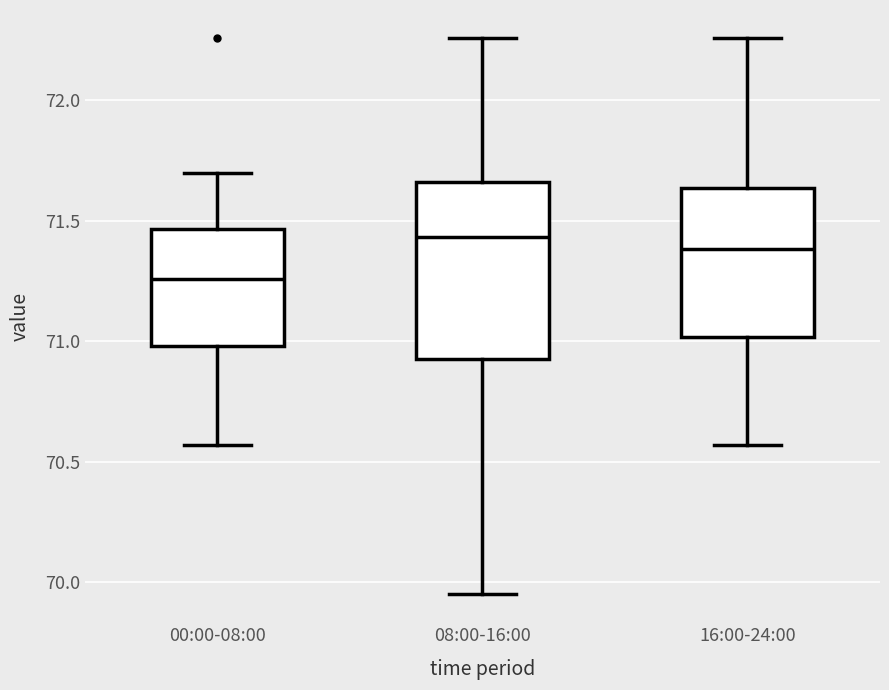

Reading left to right, transcribe this box plot: for each box, give where its median line is, the range the box spans, and where its two whiskers end, as read against the y-axis. The values are not printed on the chart, so give them approximately, as read against the axis.

00:00-08:00: median 71.25, box 71.00 to 71.45, whiskers 70.55 to 71.70
08:00-16:00: median 71.45, box 70.95 to 71.65, whiskers 69.95 to 72.25
16:00-24:00: median 71.40, box 71.00 to 71.65, whiskers 70.55 to 72.25